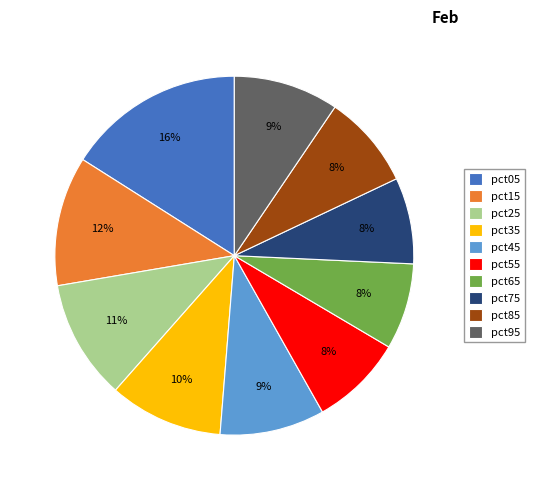

The pct75 slice represents 21% of the pie. True or false?

False